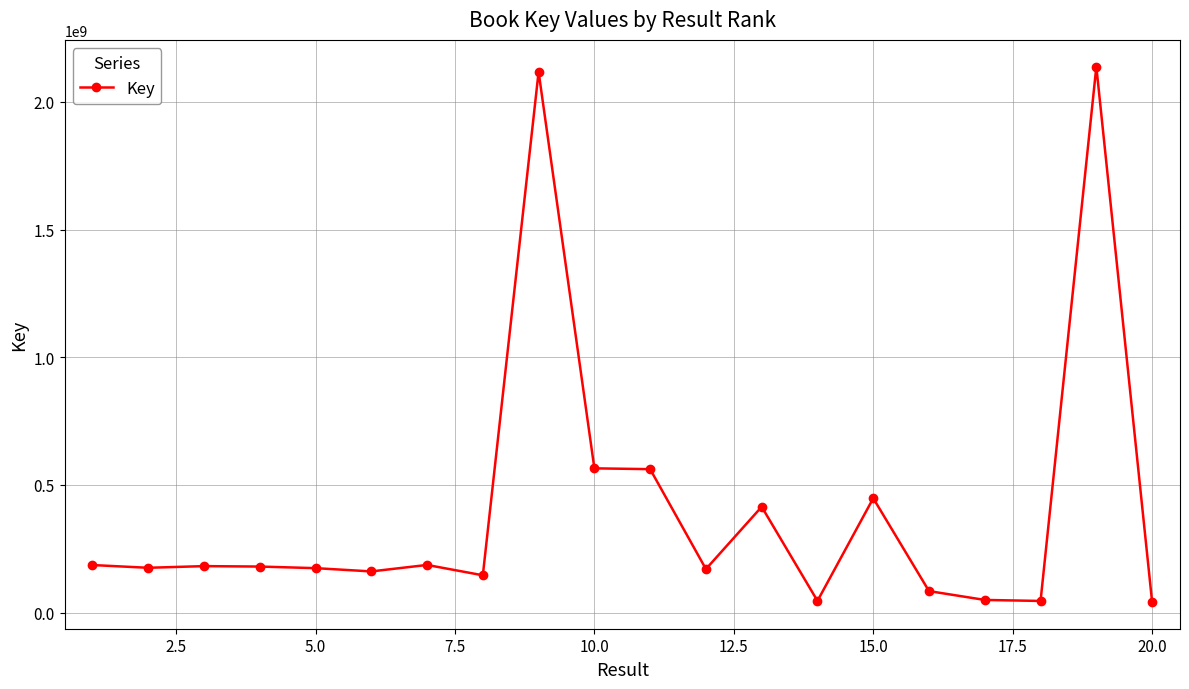

What is the value of the 4th point from the left?

180341144